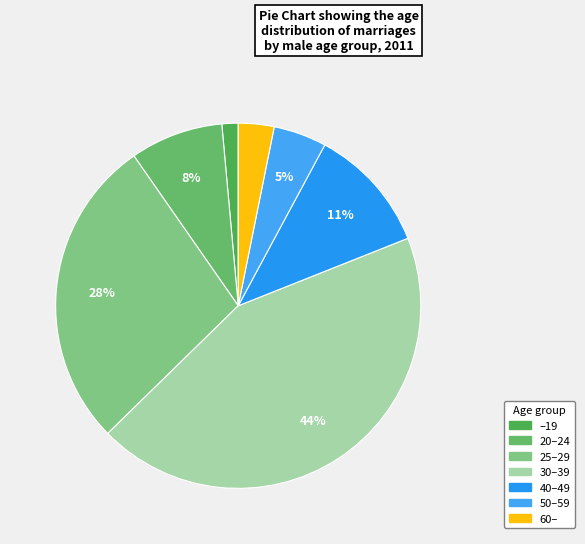

Rank the categories by value from highest to lowest.

30–39, 25–29, 40–49, 20–24, 50–59, 60–, –19